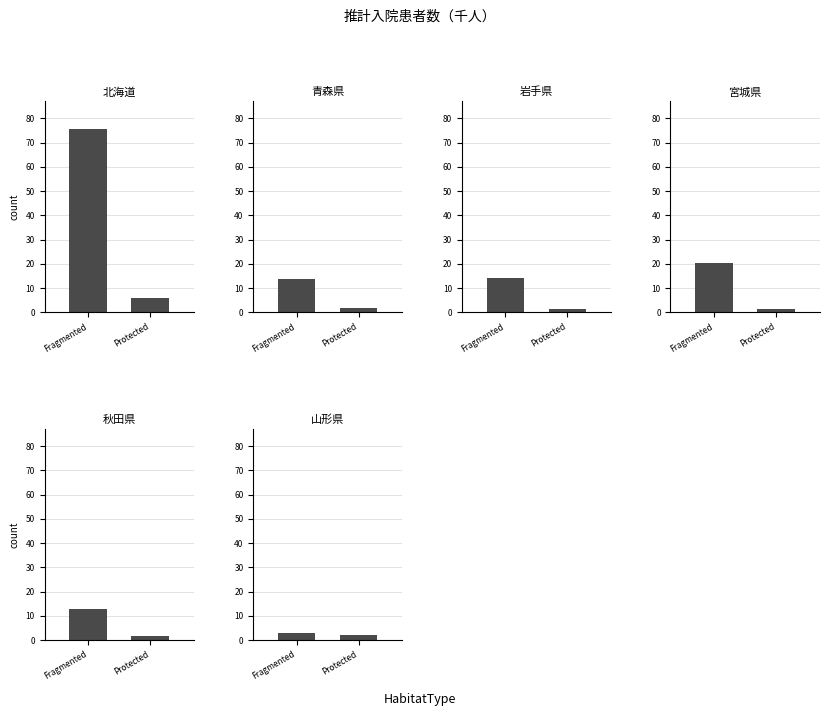

What are all the series names shown in the legend?

北海道, 青森県, 岩手県, 宮城県, 秋田県, 山形県